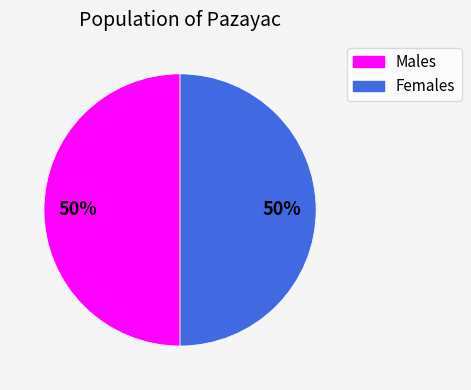

To the nearest percent, what is the average slice percentage?

50%